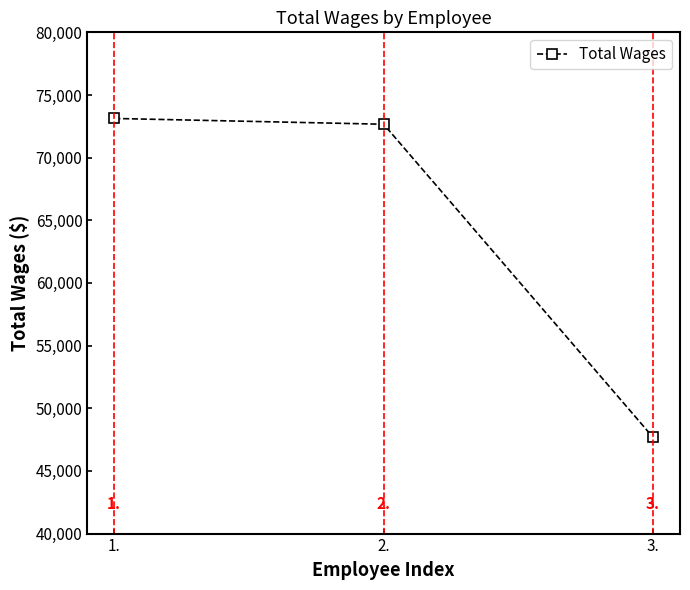

Which category has the lowest value across all series?

3.